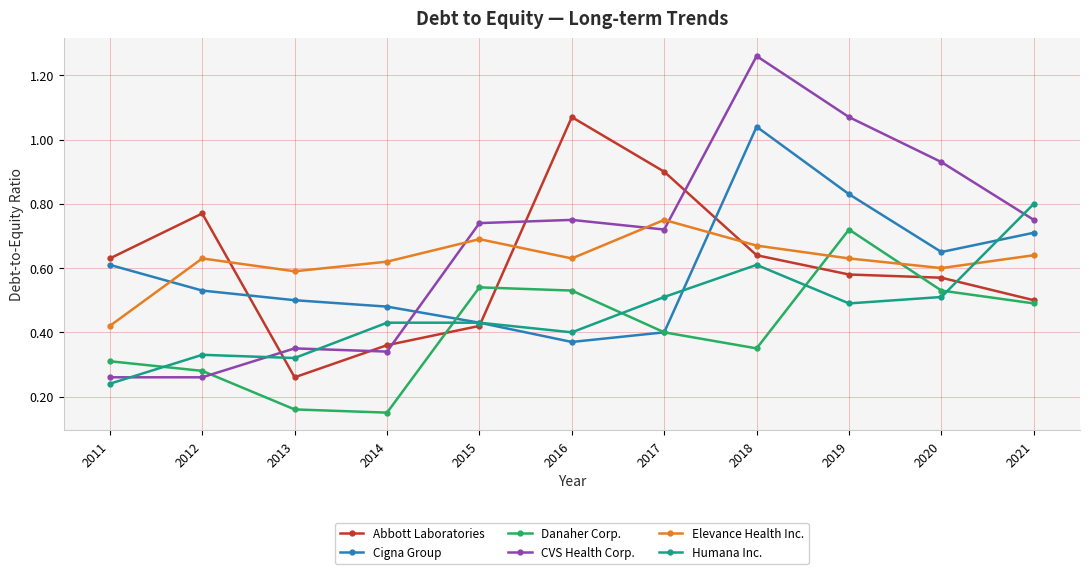

How many interior local valleys does the Elevance Health Inc. series have?

3